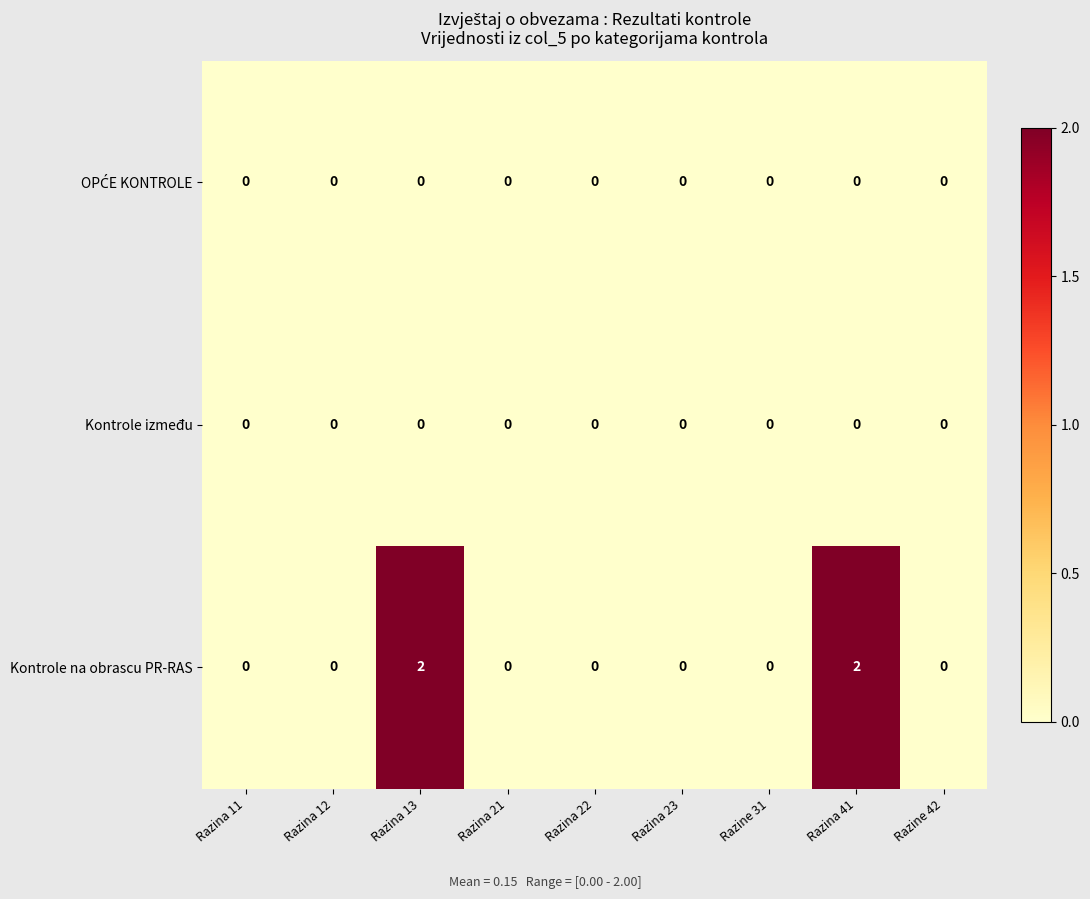

Which series has the largest total across all categories?

Kontrole na obrascu PR-RAS